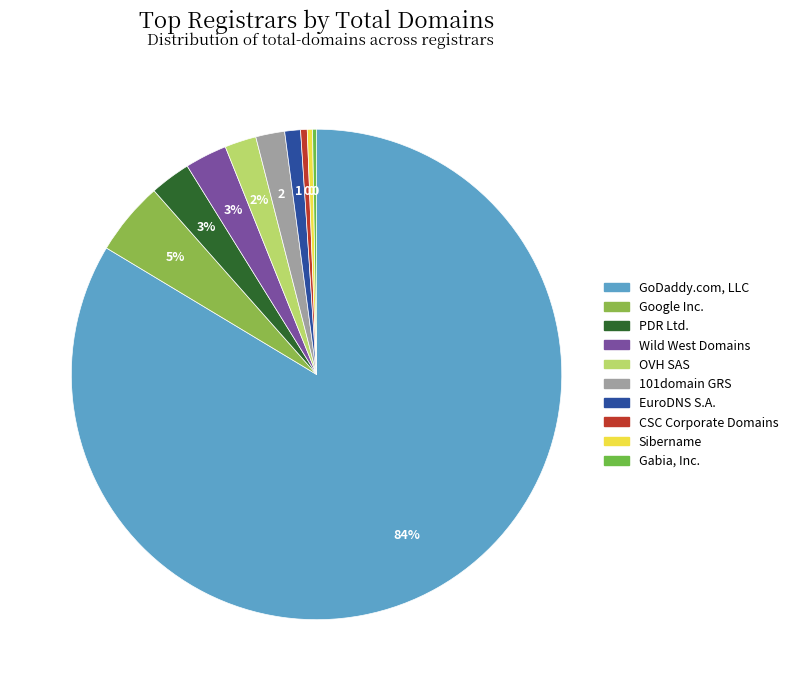

Which has a higher value, OVH SAS or Google Inc.?

Google Inc.